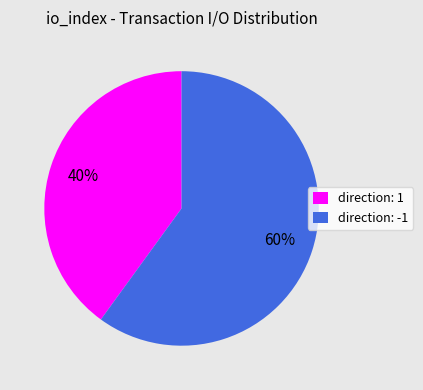

Does any single category account for the majority?

Yes